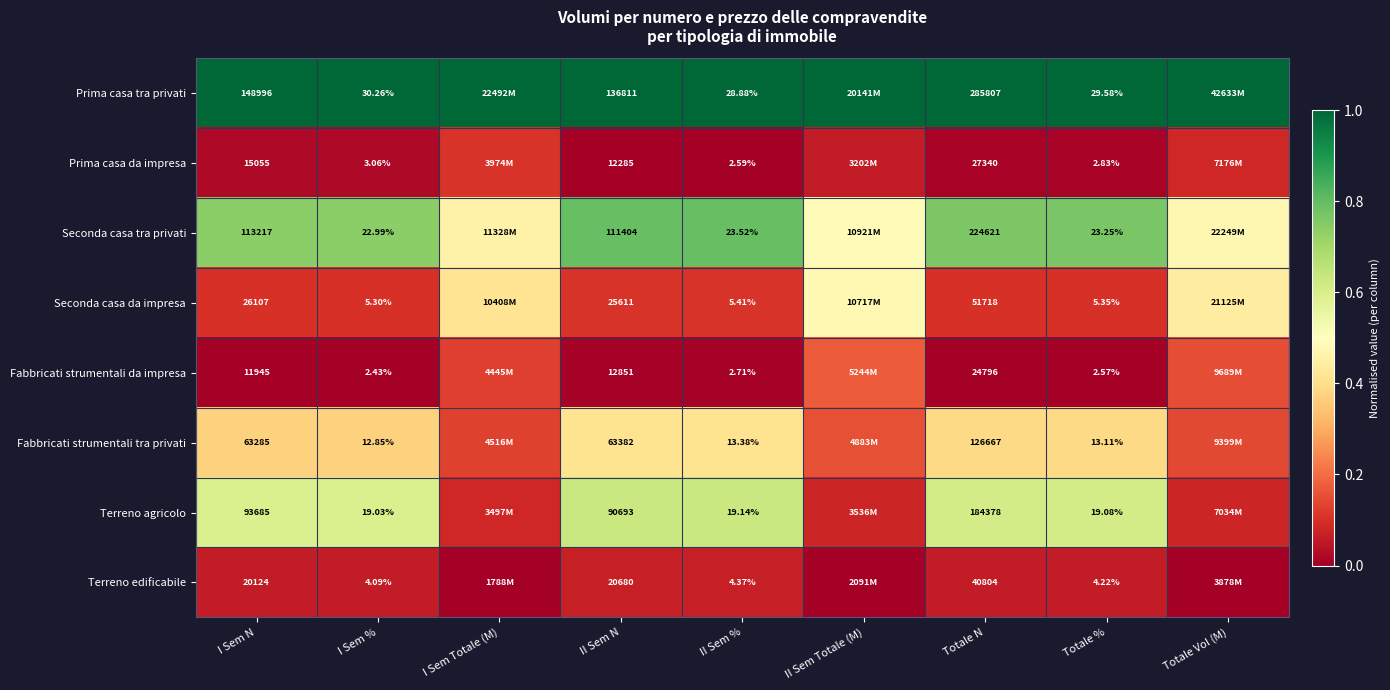

Is the value of Prima casa da impresa at Totale N greater than the value of Fabbricati strumentali tra privati at Totale %?

Yes